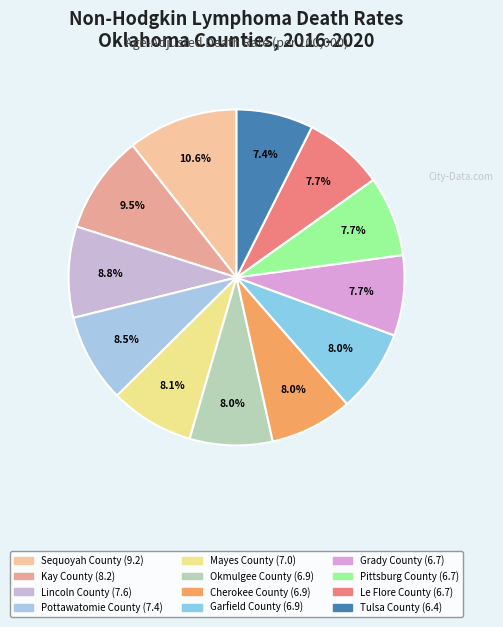

What is the largest slice in the pie chart?

Sequoyah County